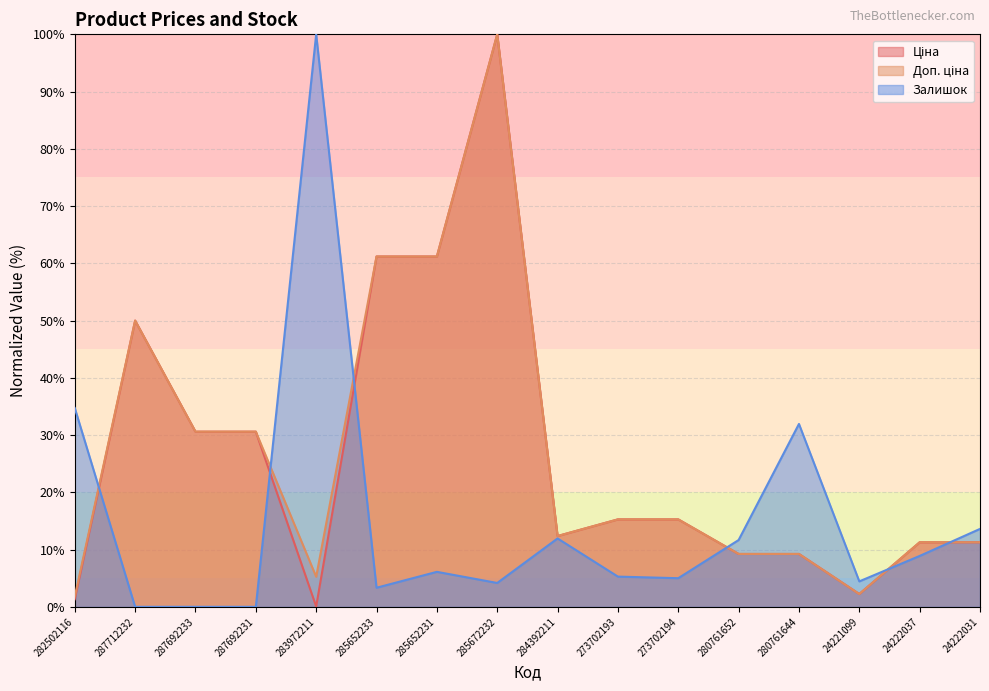

List the labels in order of Доп. ціна value, largest first.

285672232, 285652233, 285652231, 287712232, 287692233, 287692231, 273702193, 273702194, 284392211, 24222037, 24222031, 280761652, 280761644, 283972211, 24221099, 282502116